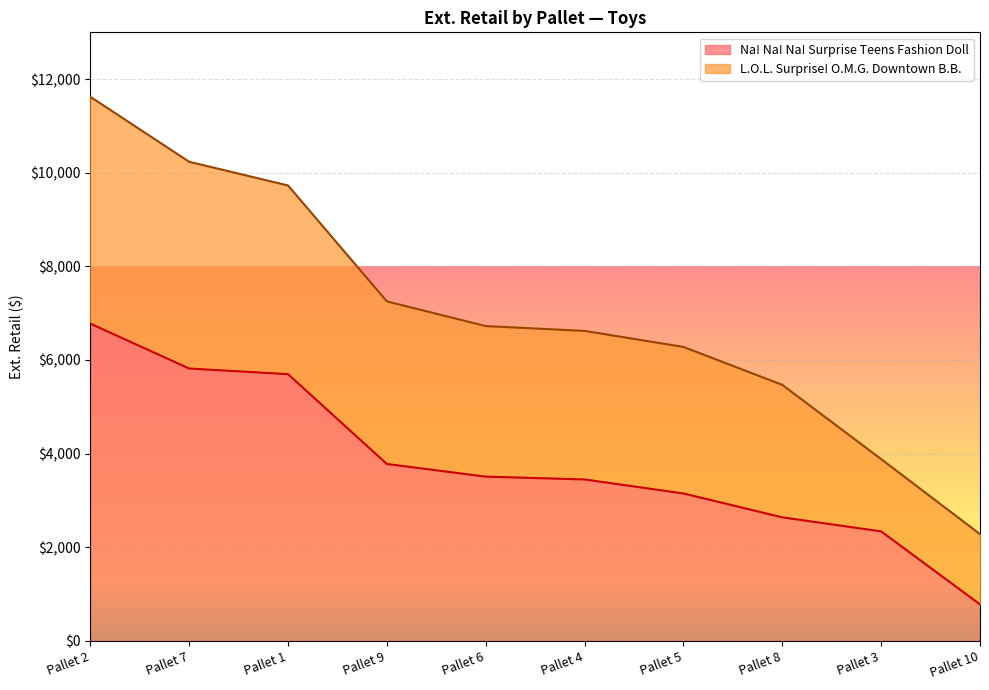

Which label corresponds to the largest value in the chart?

Pallet 2